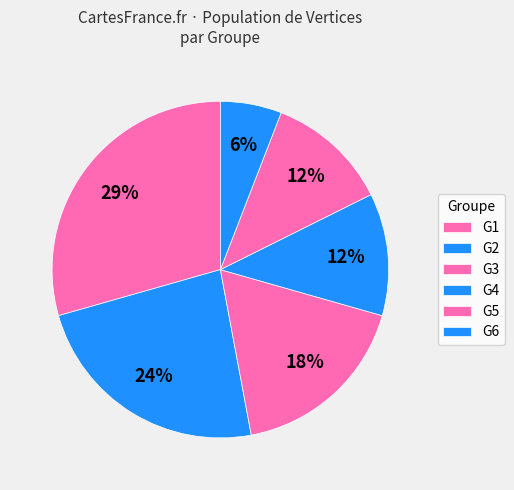

Which category has the biggest portion of the pie?

G1